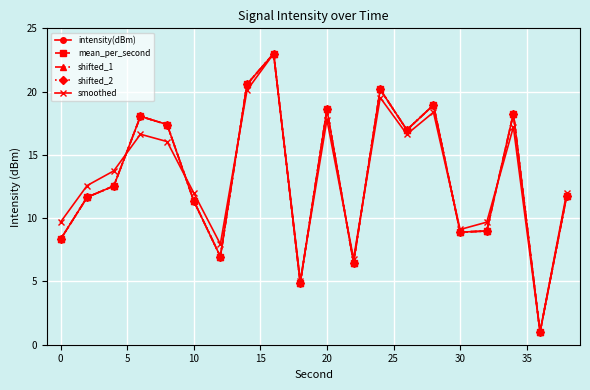

How many times do mean_per_second and shifted_2 cross each other?

1